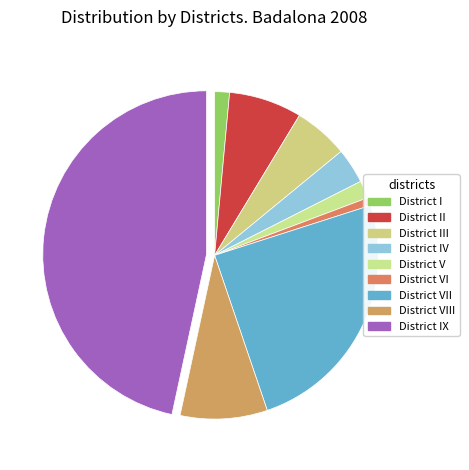

Which slice is the largest?

District IX